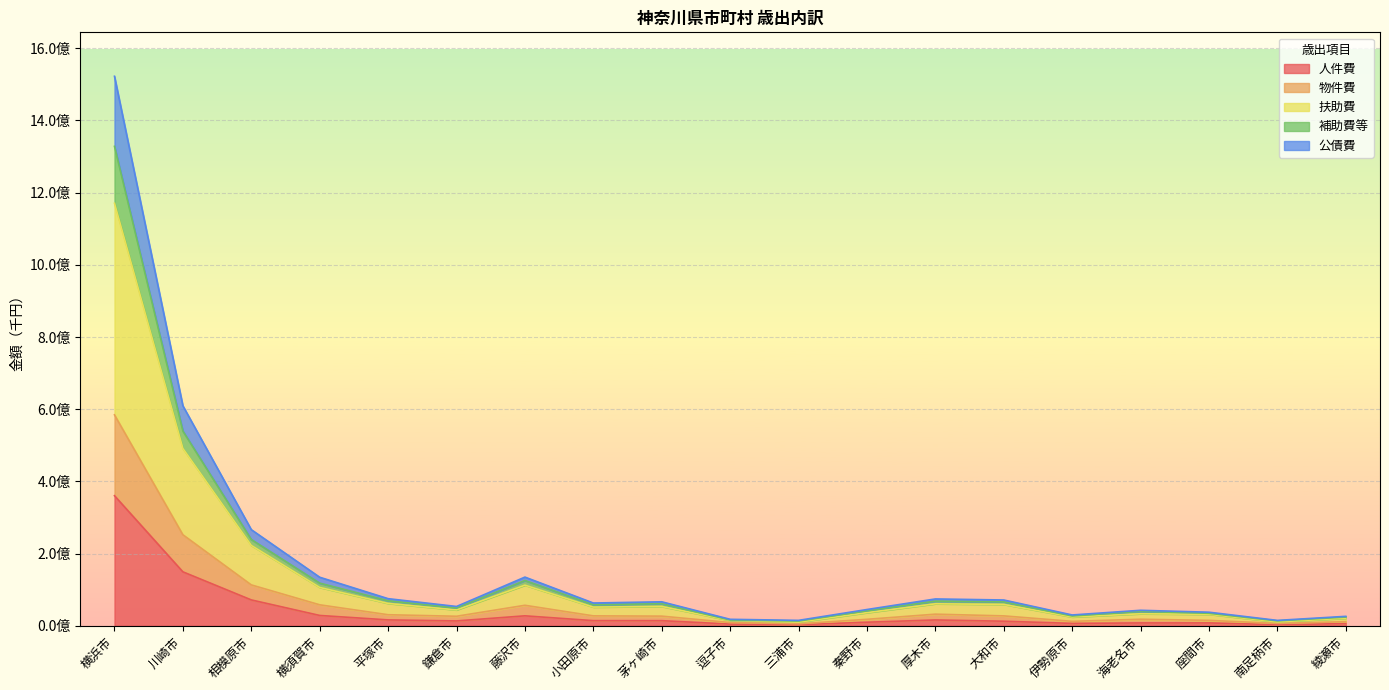

At which category is the sum across all series the highest?

横浜市